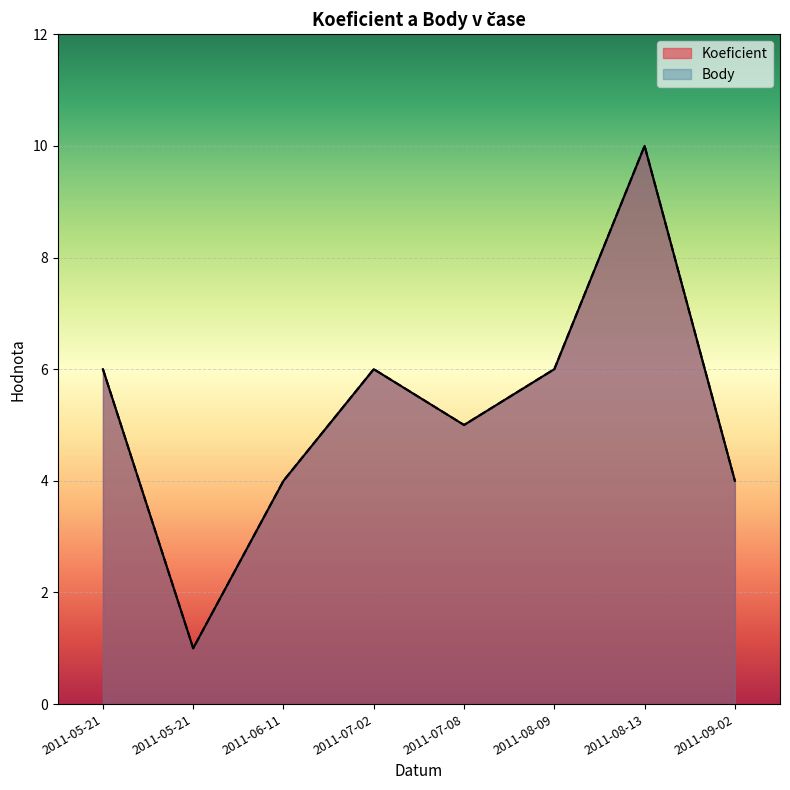

True or false: Koeficient and Body intersect in this chart.

False